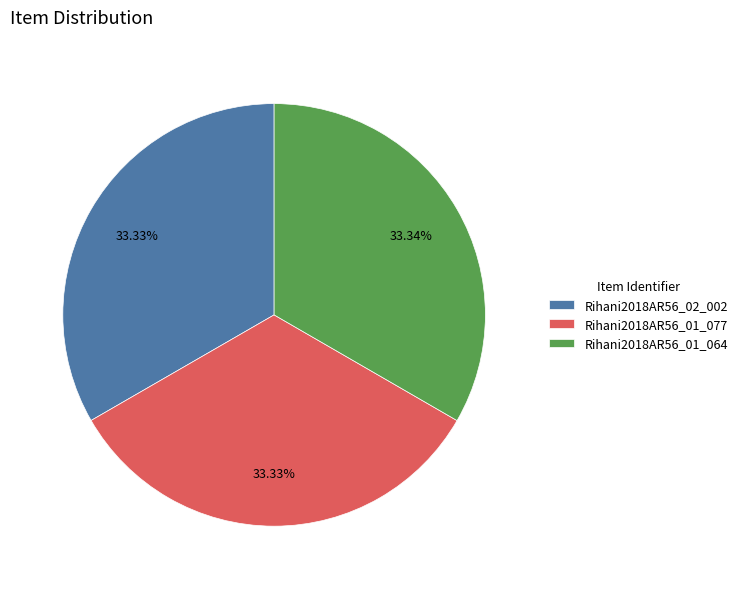

To the nearest percent, what portion does Rihani2018AR56_01_064 represent?

33%